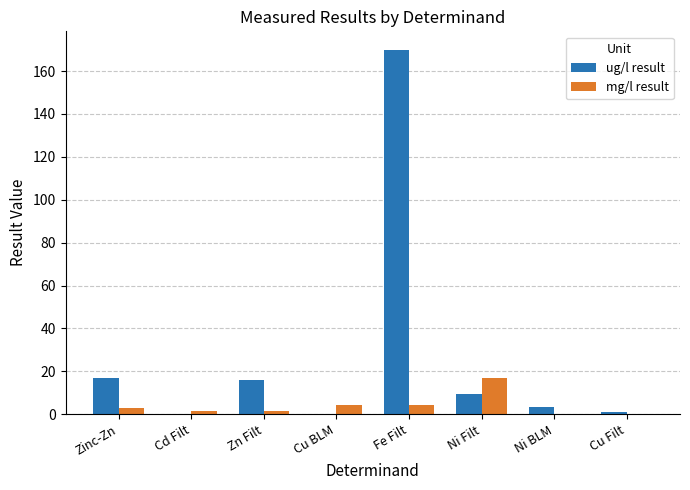

What is the sum of all ug/l result values?

217.4